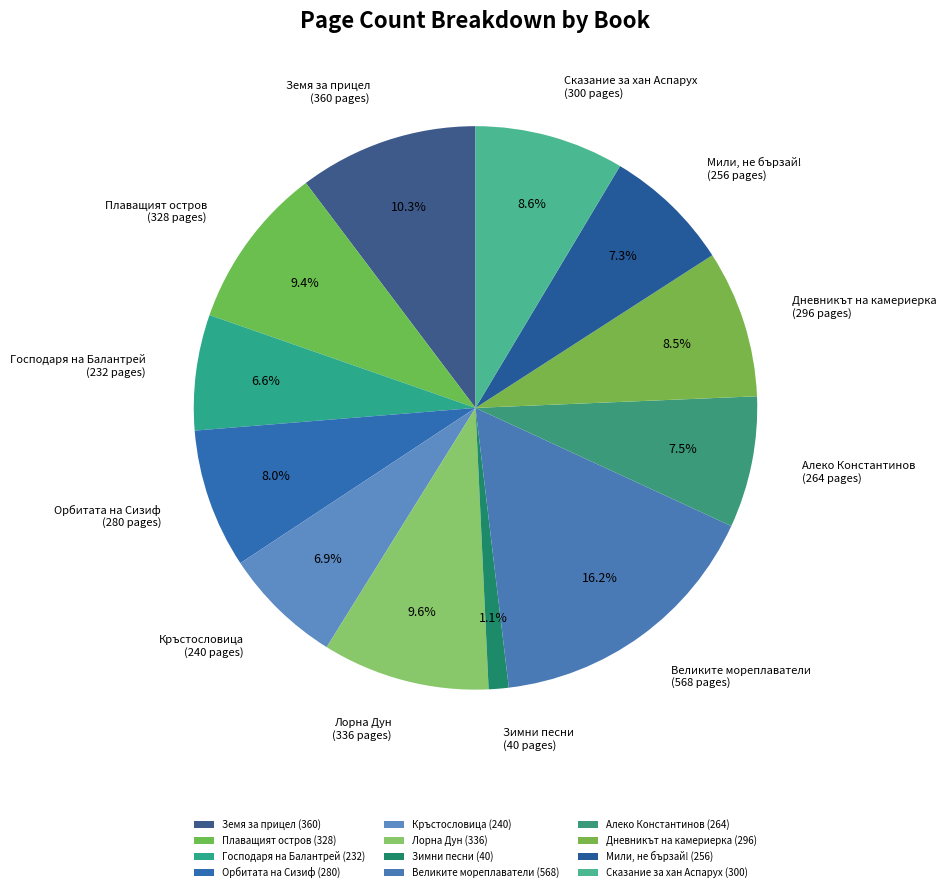

What portion of the pie excludes Орбитата на Сизиф?

92.0%